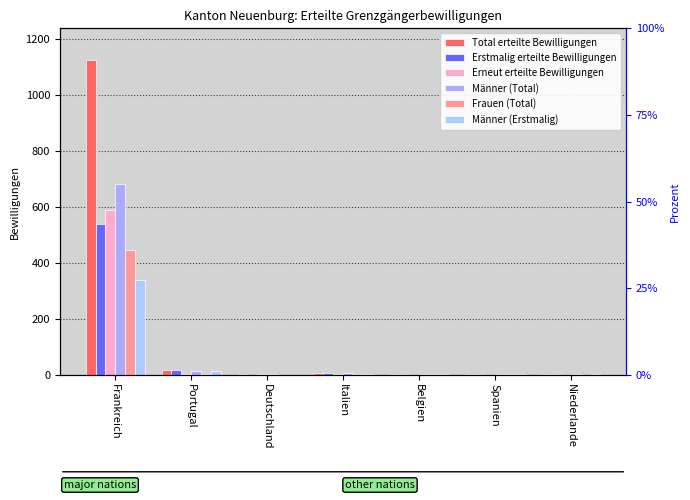

Reading left to right, list all the values displayed in this chart.

Total erteilte Bewilligungen: Frankreich=1124	Portugal=17	Deutschland=2	Italien=8	Belgien=2	Spanien=2	Niederlande=2
Erstmalig erteilte Bewilligungen: Frankreich=537	Portugal=16	Deutschland=0	Italien=6	Belgien=2	Spanien=2	Niederlande=2
Erneut erteilte Bewilligungen: Frankreich=587	Portugal=1	Deutschland=2	Italien=2	Belgien=0	Spanien=0	Niederlande=0
Männer (Total): Frankreich=680	Portugal=13	Deutschland=2	Italien=6	Belgien=1	Spanien=1	Niederlande=2
Frauen (Total): Frankreich=444	Portugal=4	Deutschland=0	Italien=2	Belgien=1	Spanien=1	Niederlande=0
Männer (Erstmalig): Frankreich=337	Portugal=12	Deutschland=0	Italien=4	Belgien=1	Spanien=1	Niederlande=2